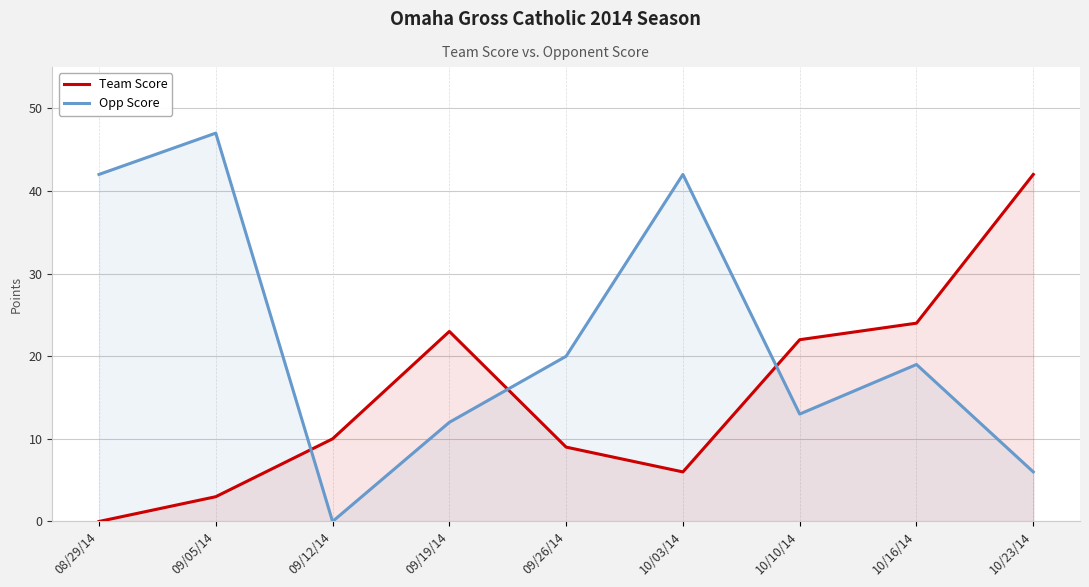

What is the difference between the Team Score values at 10/23/14 and 10/10/14?

20